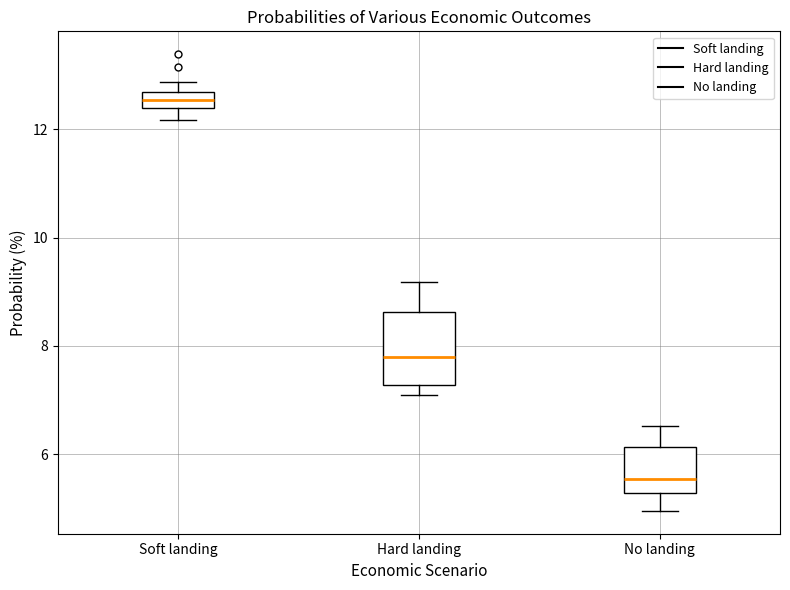

Where does the upper whisker of the box for Hard landing end on the y-axis? The values are not printed on the chart, so give them approximately, as read against the axis.

9.2